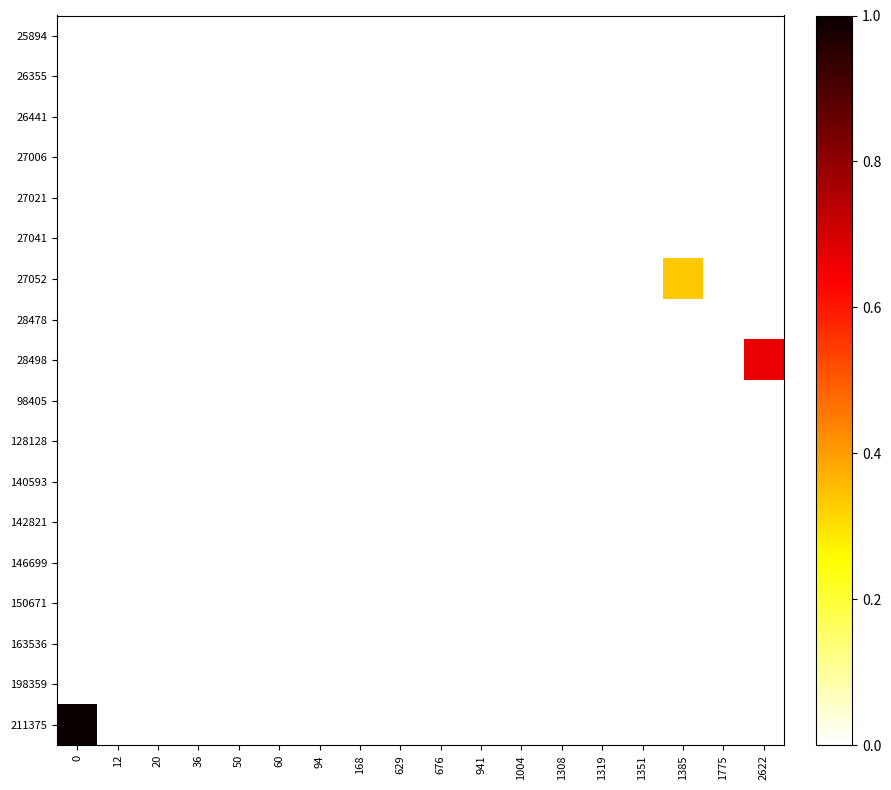

List the series in order of their peak value, lowest first.

128128, 140593, 163536, 142821, 198359, 150671, 146699, 98405, 26441, 27006, 27041, 27021, 25894, 28478, 26355, 27052, 28498, 211375